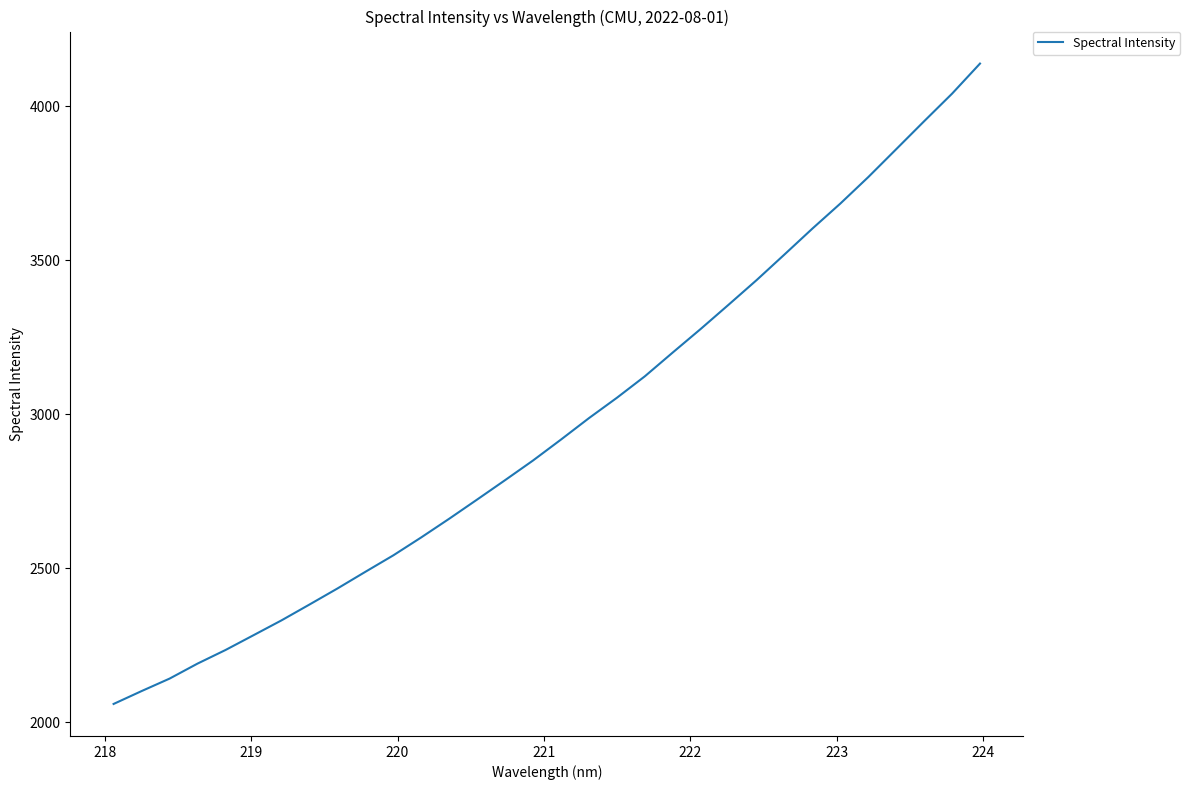

What is the difference between the maximum and minimum values?

2078.1